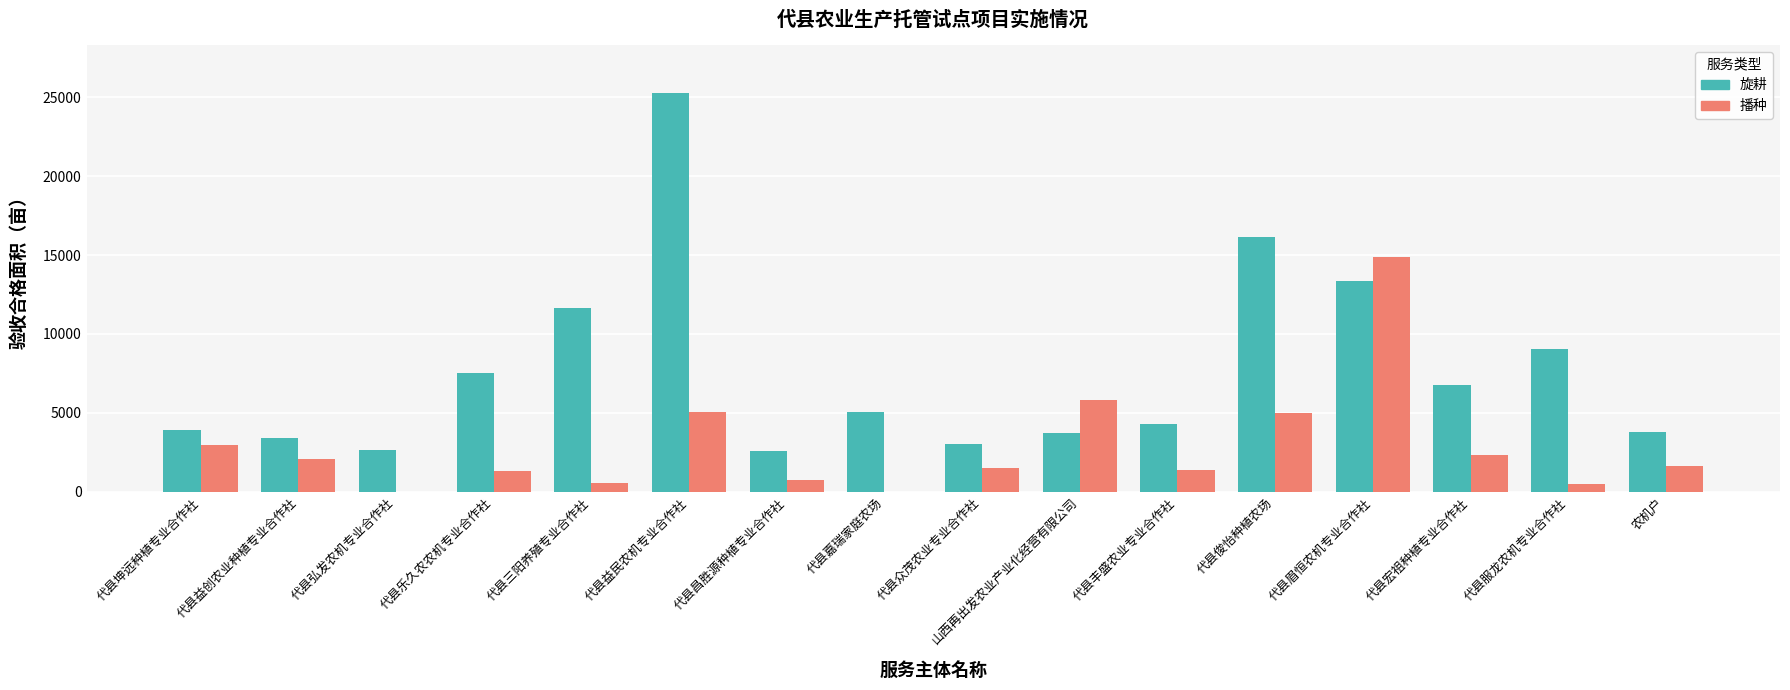

What are all the series names shown in the legend?

旋耕, 播种